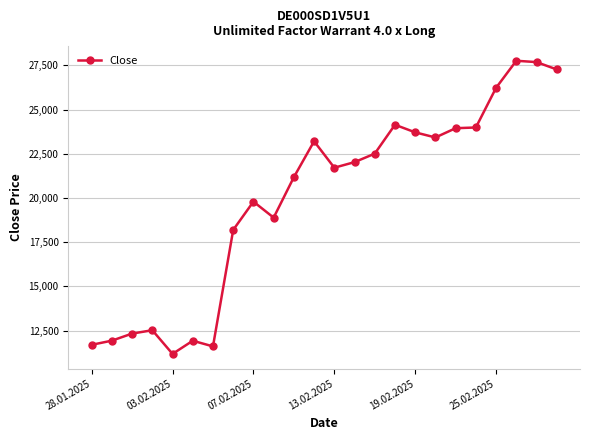

What is the sum of all values?

478900